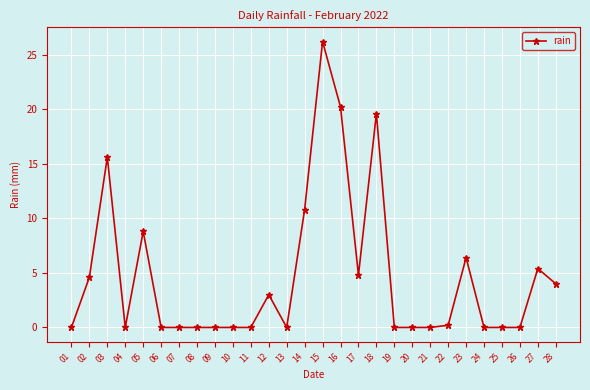

What is the value of the 17th point from the left?

4.8